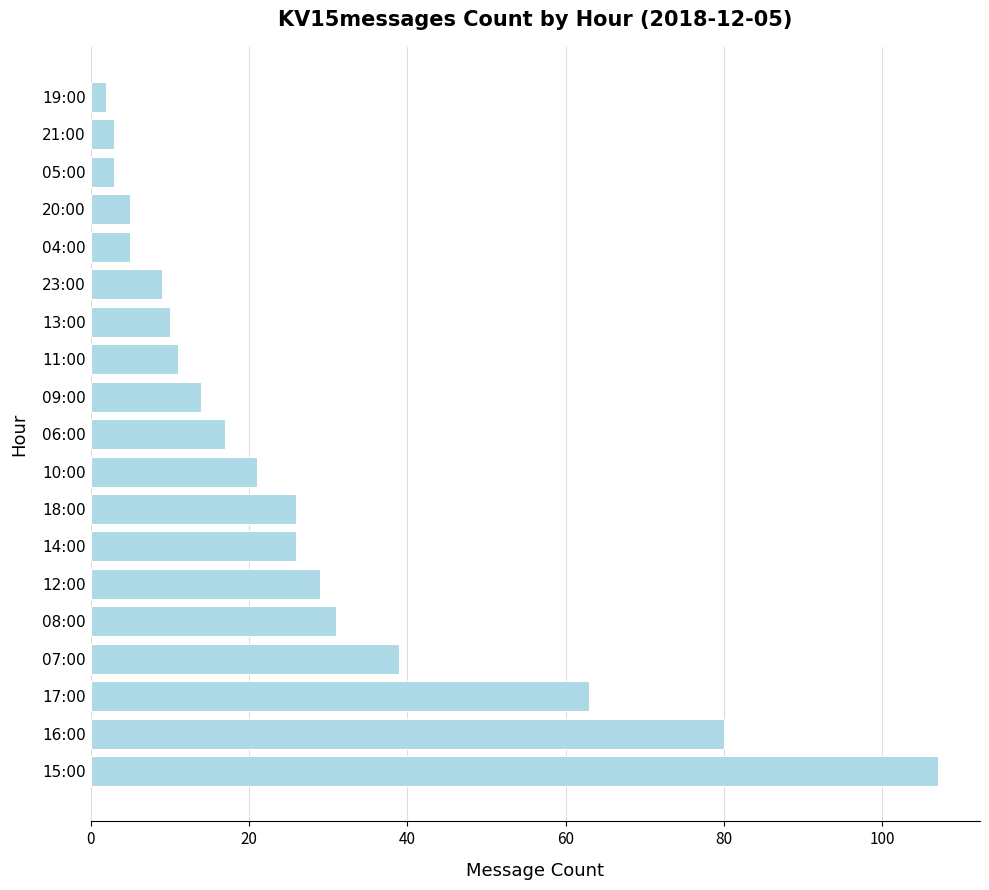

What is the average value?

26